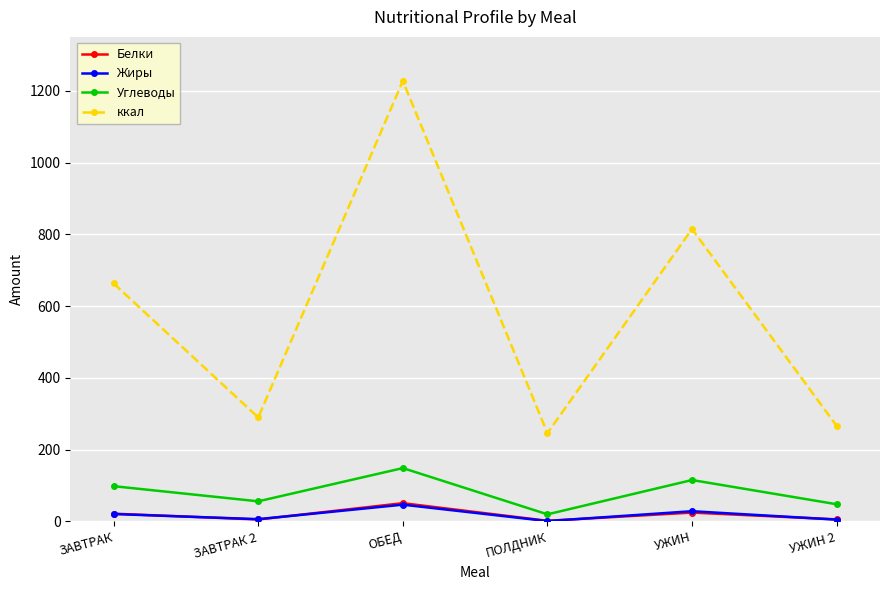

How many interior local peaks does the Жиры series have?

2